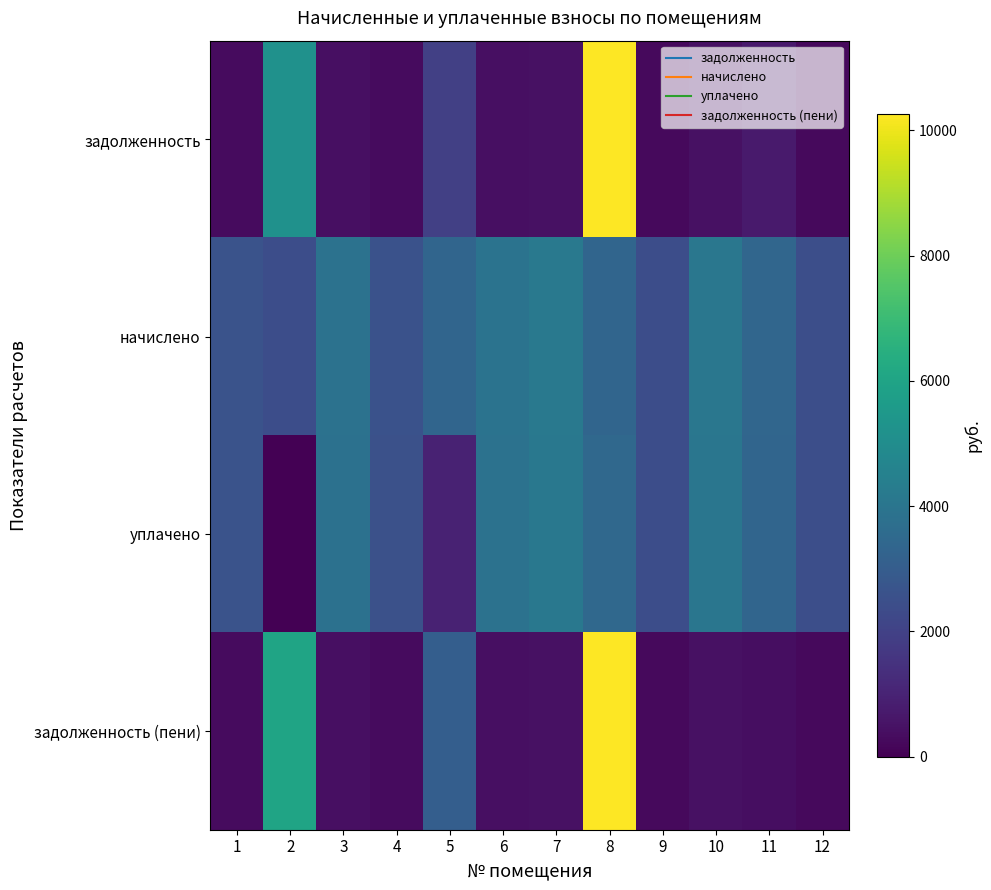

At which category does the chart reach its peak across all series?

8